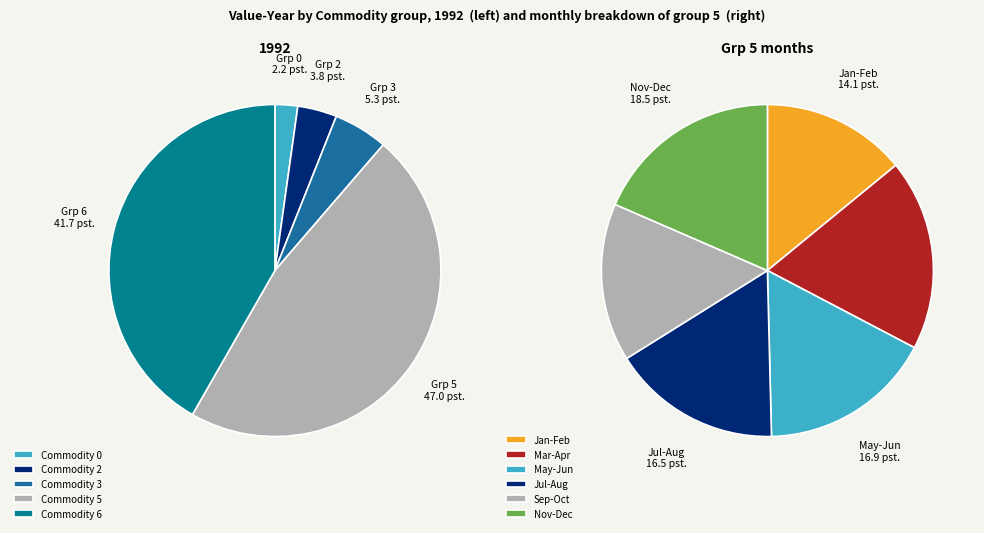

Is 501 the majority of the pie?

No